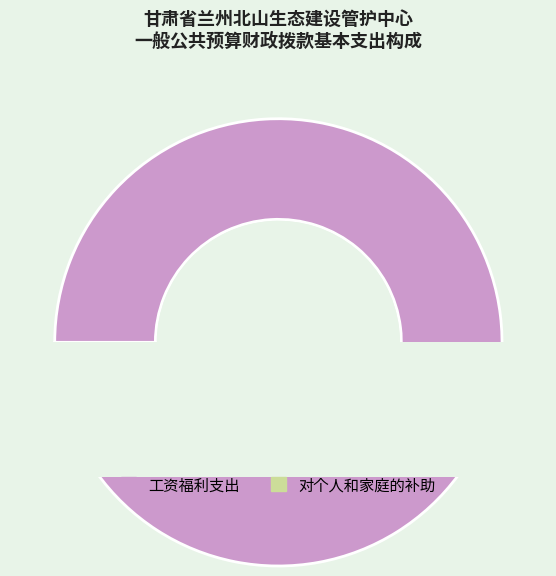

How much of the chart is everything except 对个人和家庭的补助?

96.2%